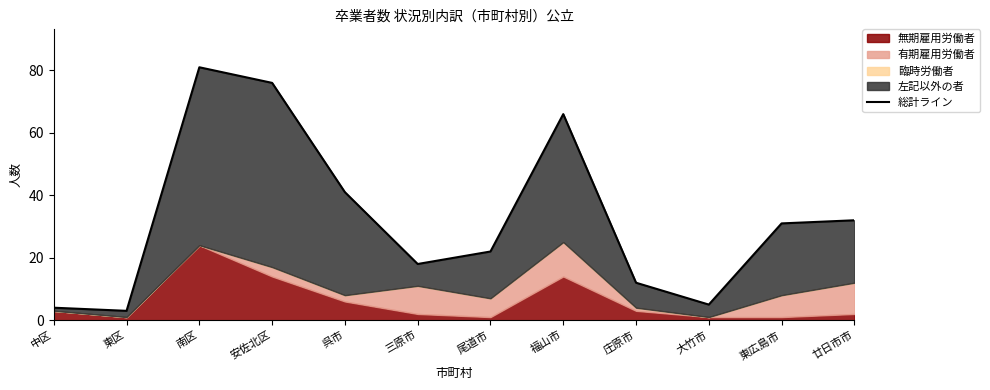

How many points are lower than both their immediate neighbors (excluding endpoints)?

3